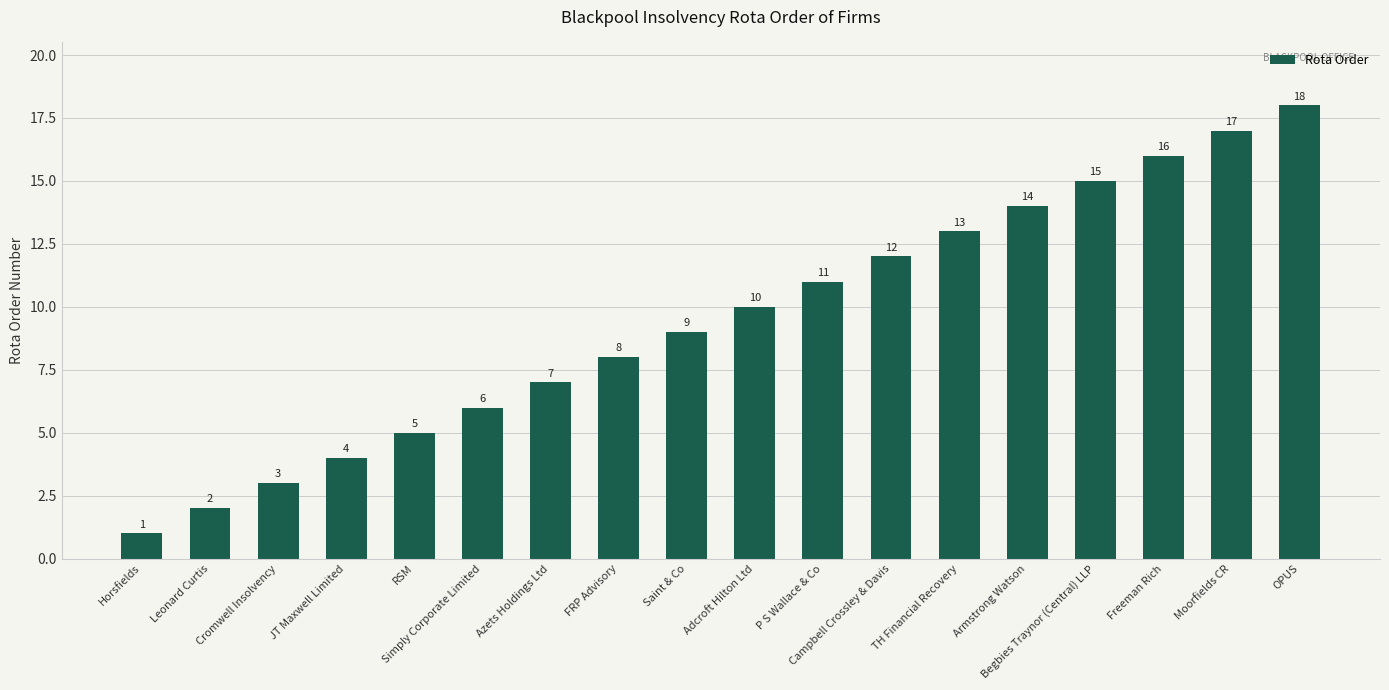

What is the smallest value displayed?

1